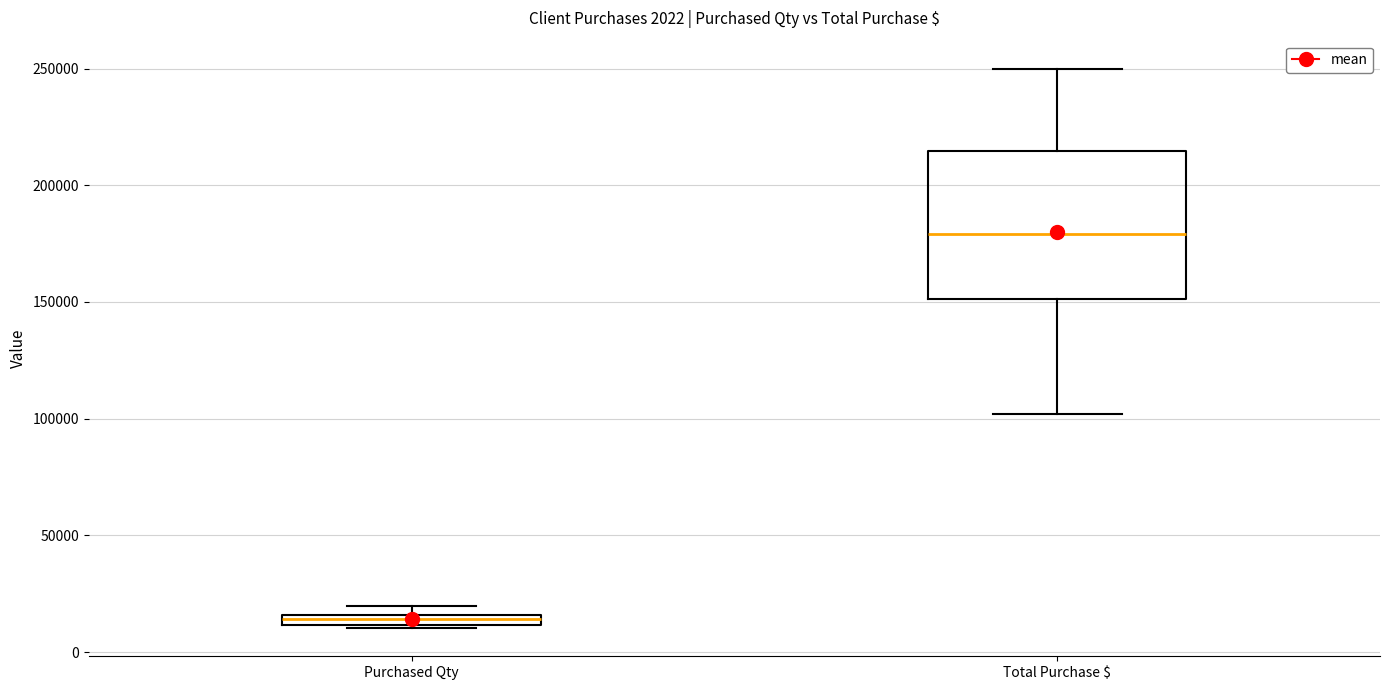

Which box is the tallest, from its lower edge to its upper edge?

Total Purchase $